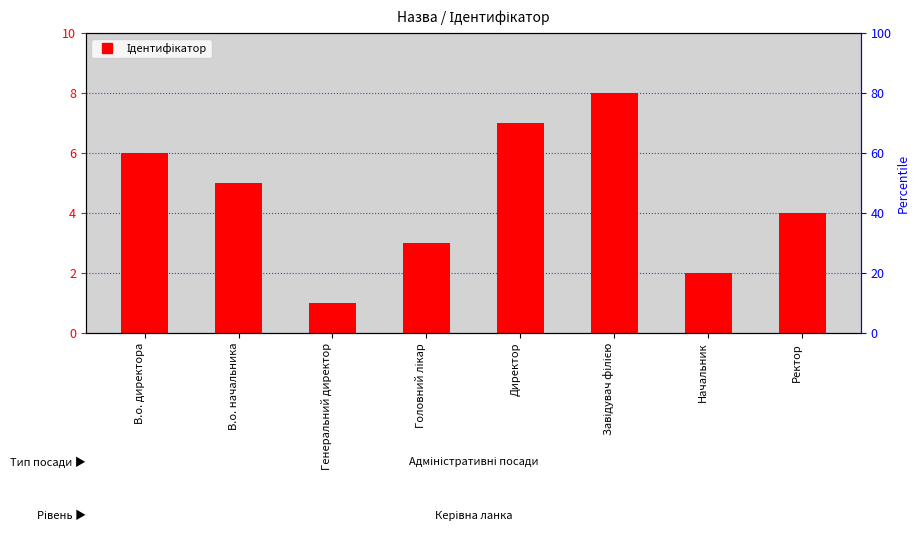

Rank the categories by value from lowest to highest.

Генеральний директор, Начальник, Головний лікар, Ректор, В.о. начальника, В.о. директора, Директор, Завідувач філією